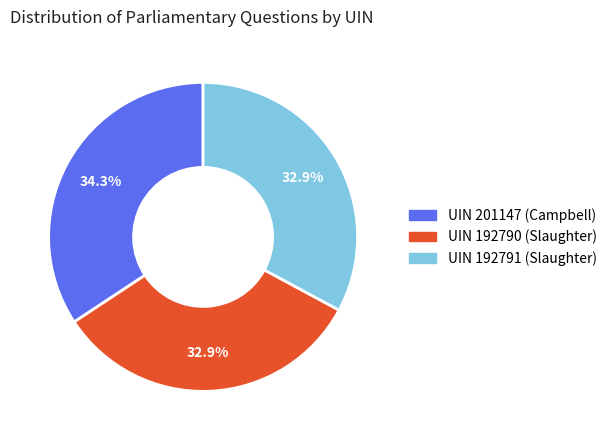

To the nearest percent, what portion does UIN 192790 (Slaughter) represent?

33%